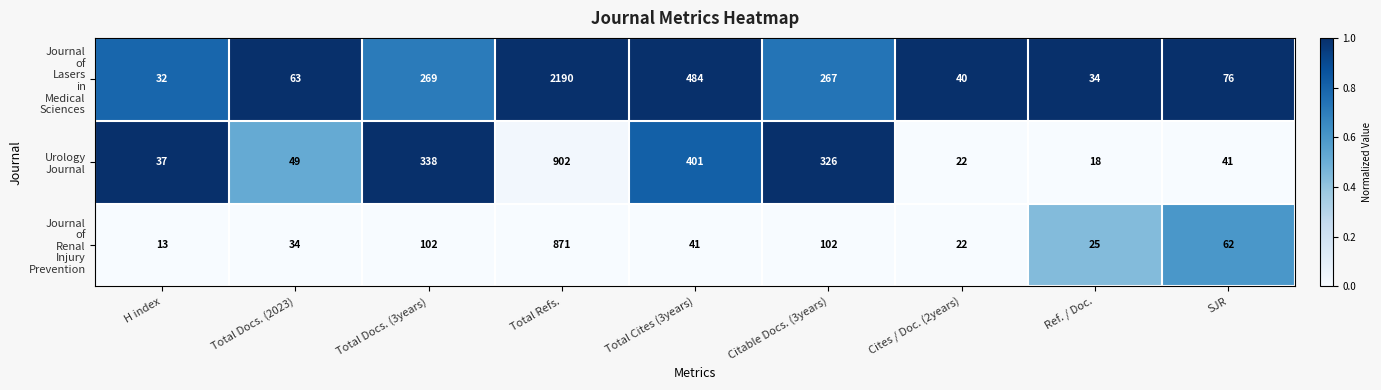

What is the difference between the highest and lowest values at H index?

24